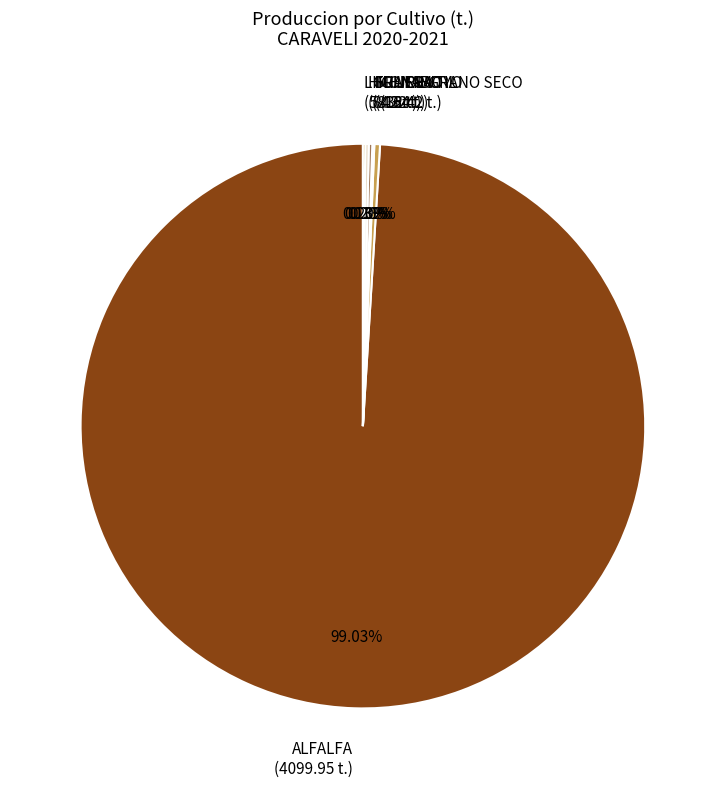

Does any single category account for the majority?

Yes